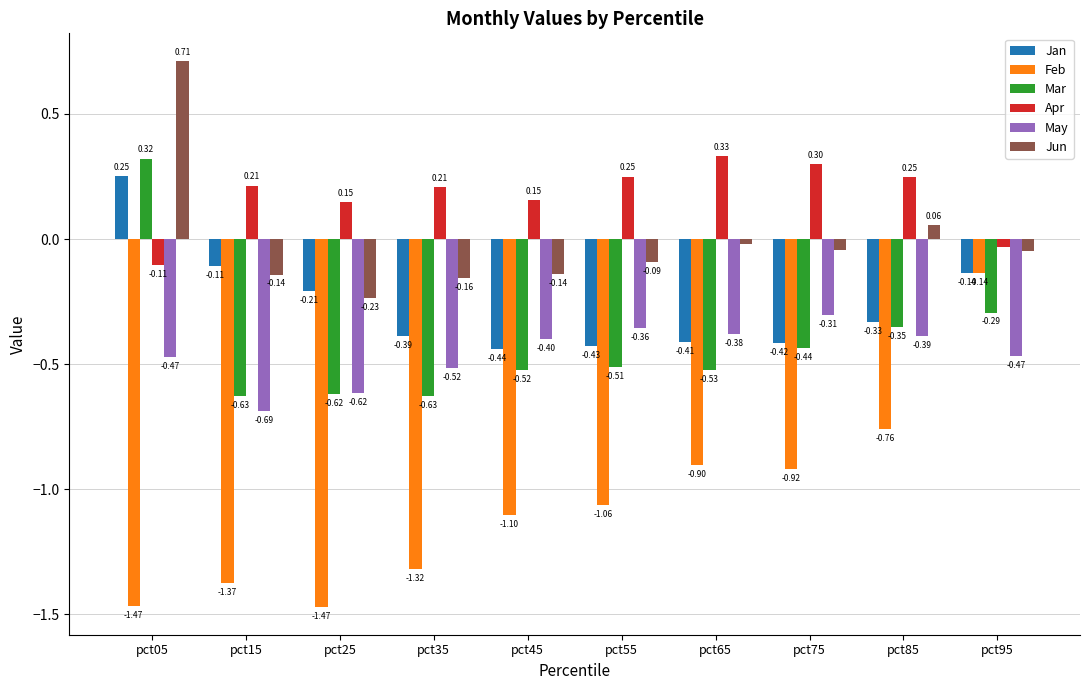

The Feb series shows -1.1 at pct55. True or false?

True